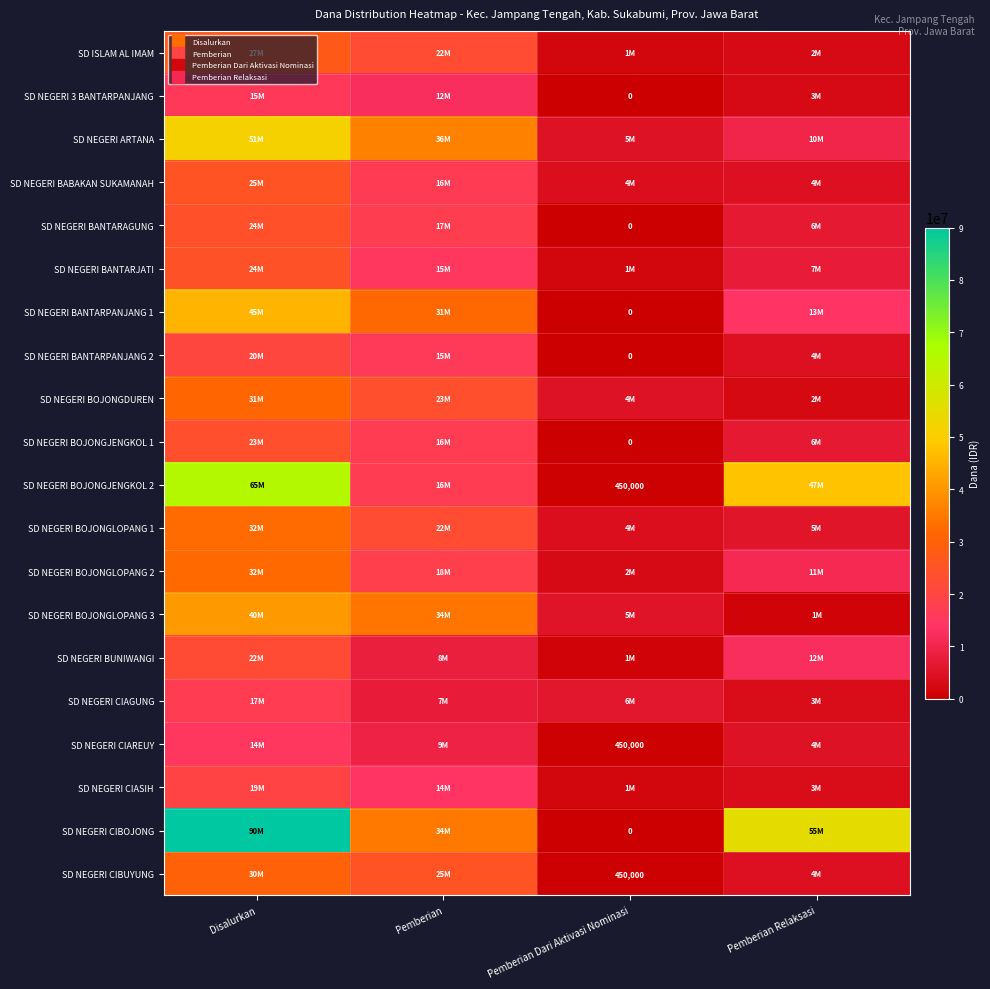

Which series changed the most between Disalurkan and Pemberian Dari Aktivasi Nominasi?

SD NEGERI CIBOJONG